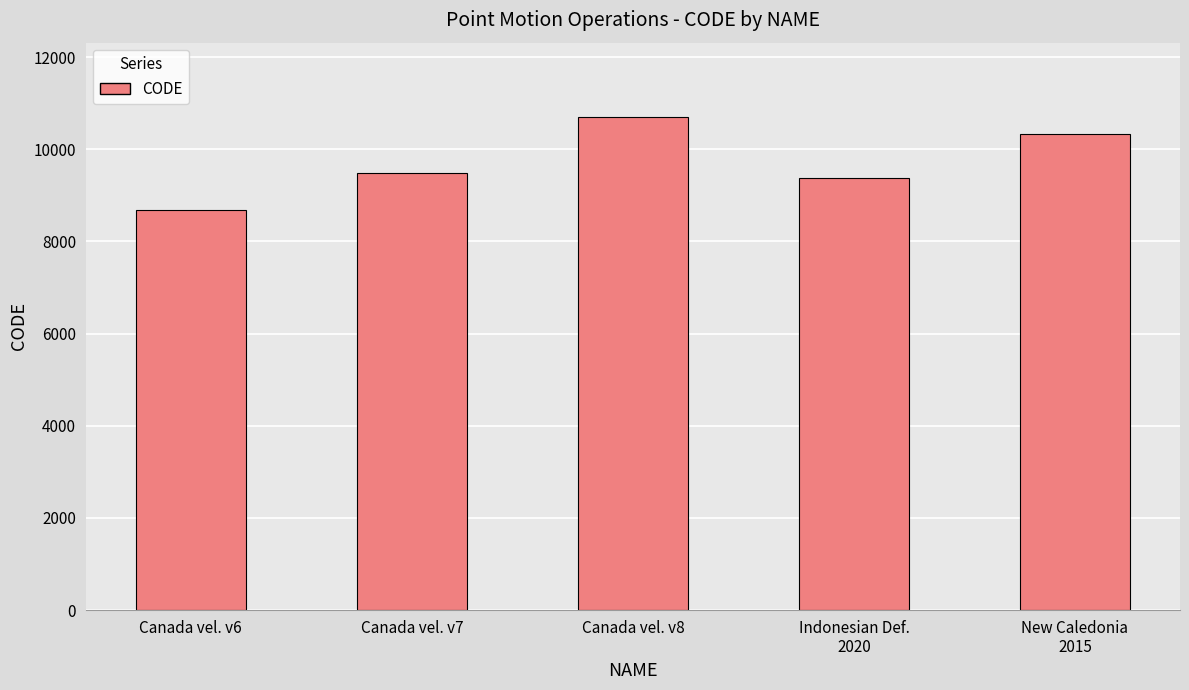

Reading left to right, transcribe all the data shown in this chart.

Canada vel. v6=8676	Canada vel. v7=9483	Canada vel. v8=10707	Indonesian Def.
2020=9375	New Caledonia
2015=10323